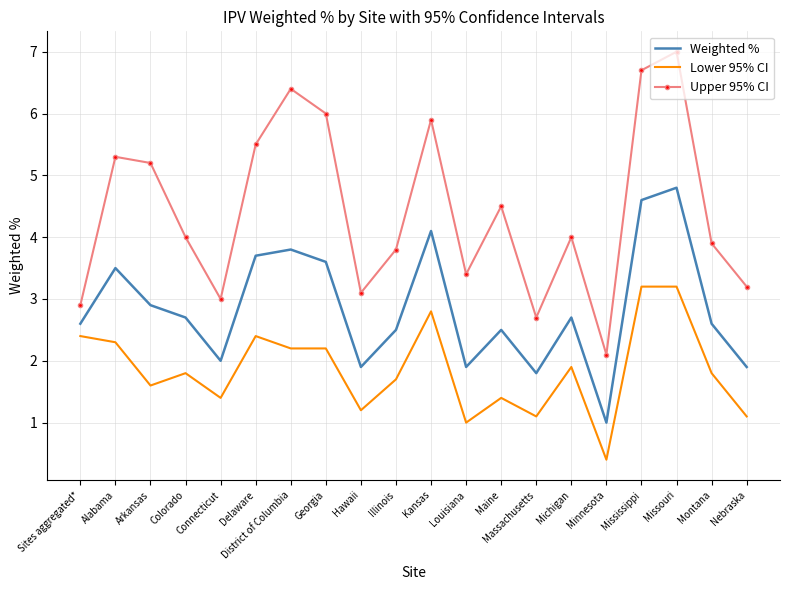

What is the difference between the highest and lowest values at Connecticut?

1.6